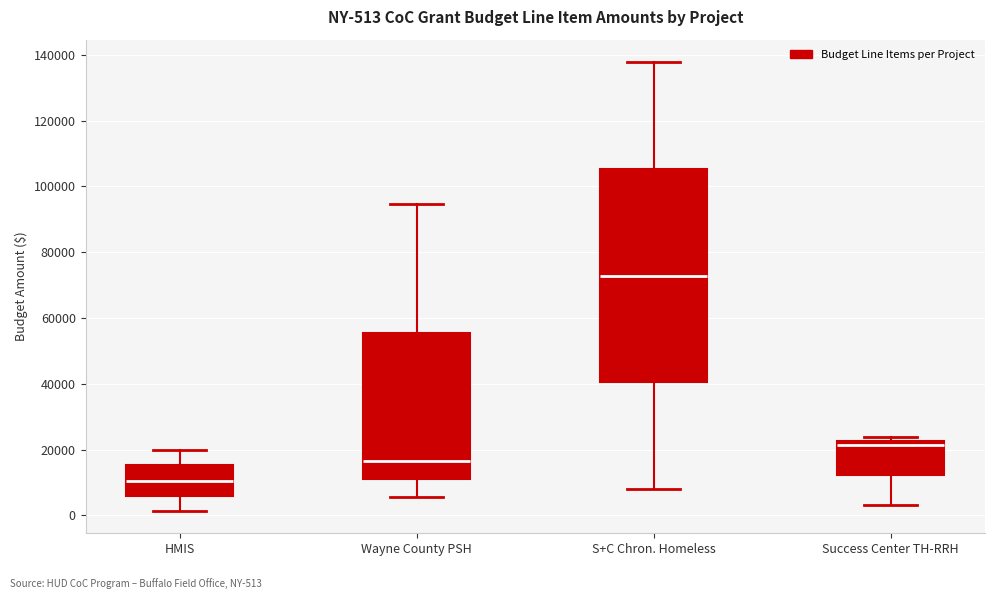

Which box has the highest median line?

S+C Chron. Homeless